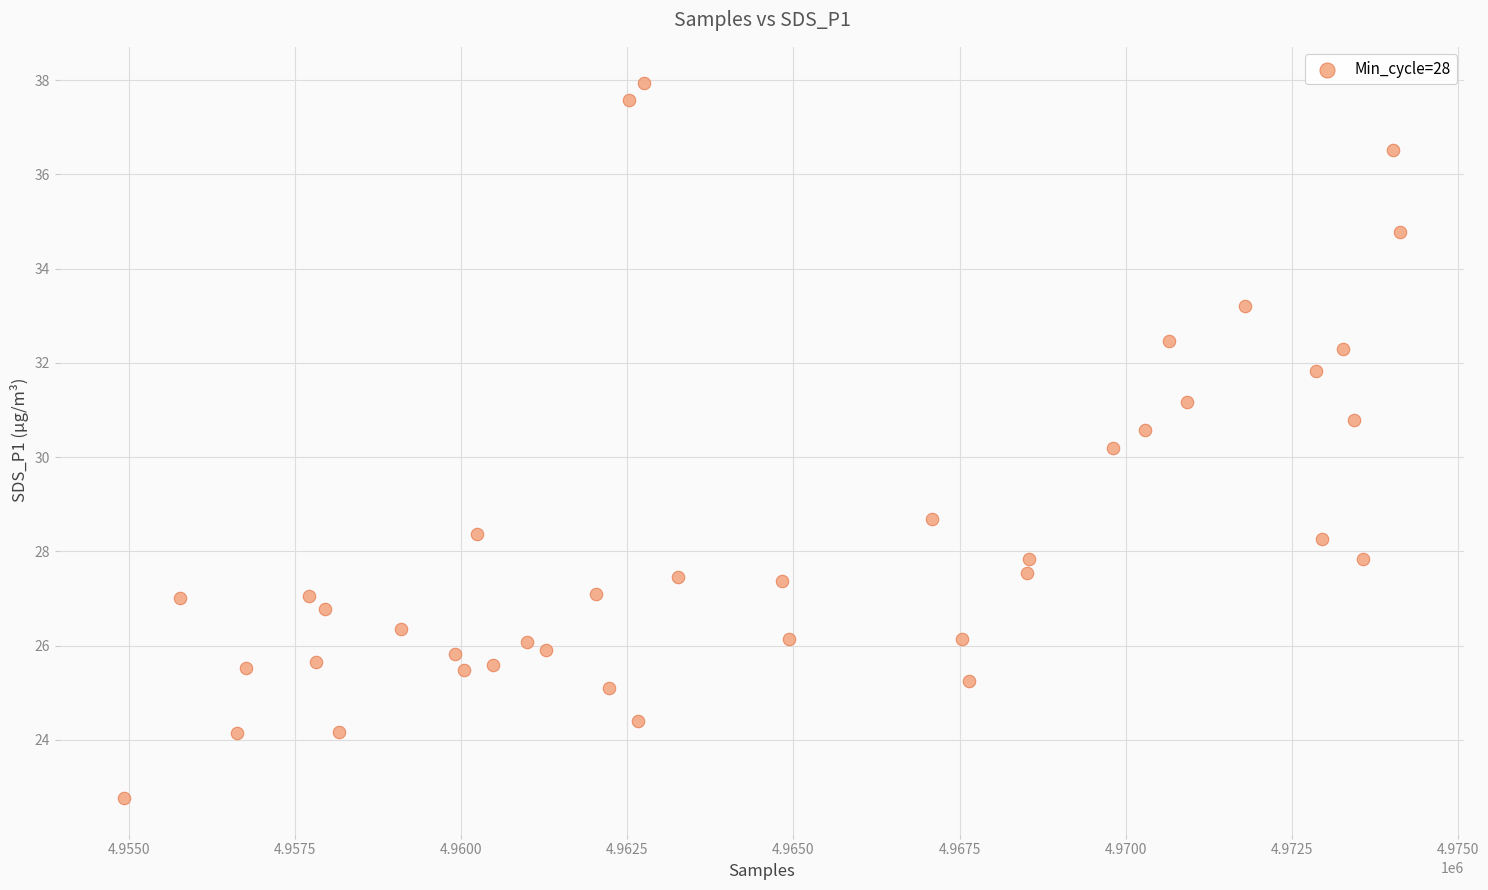

What Y value in the scatter plot is closest to 30?

30.2